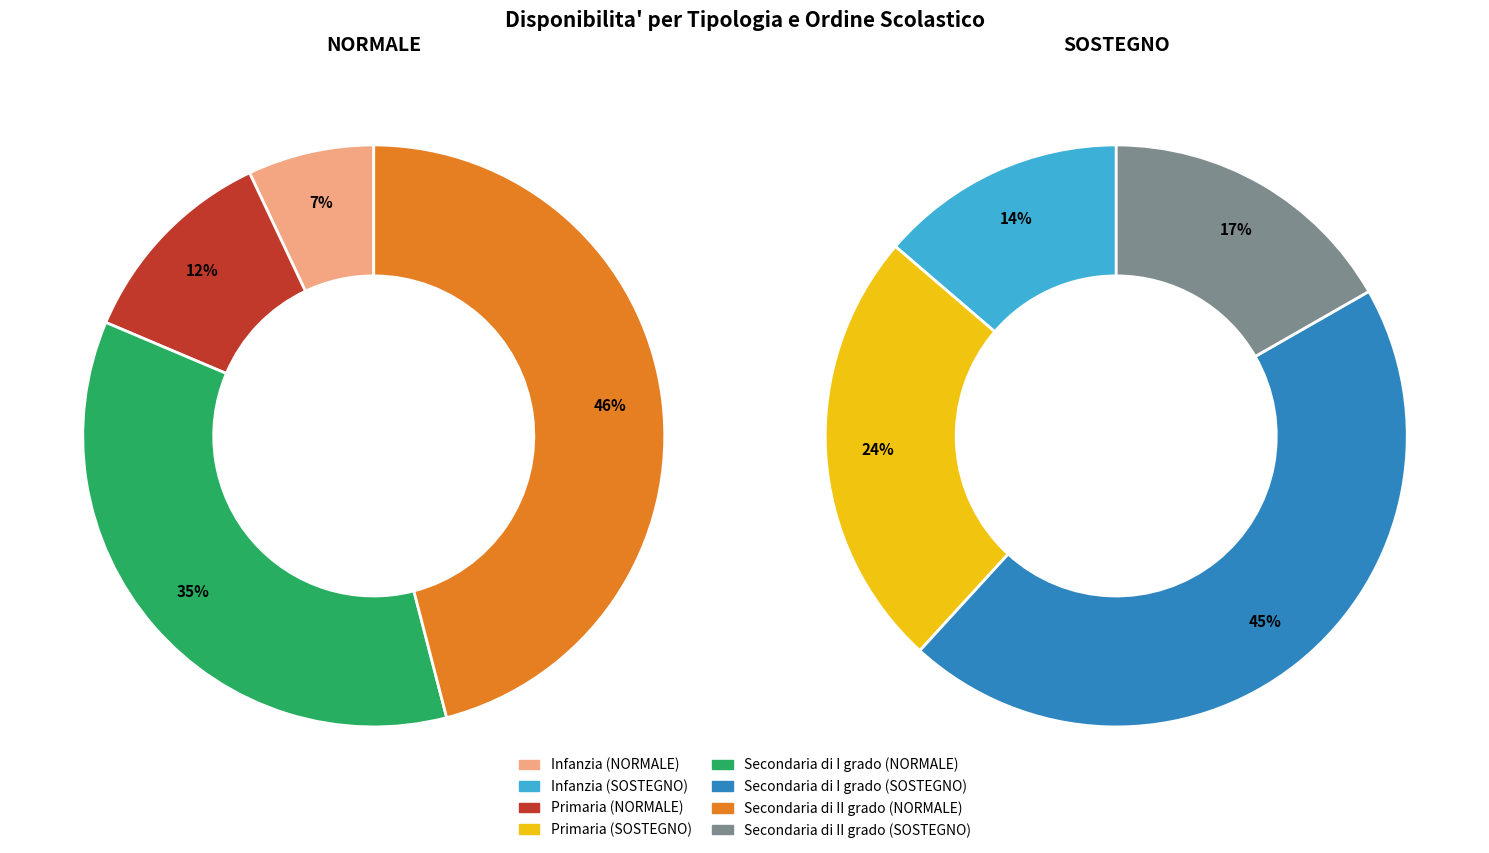

Is Primaria the majority of the pie?

No